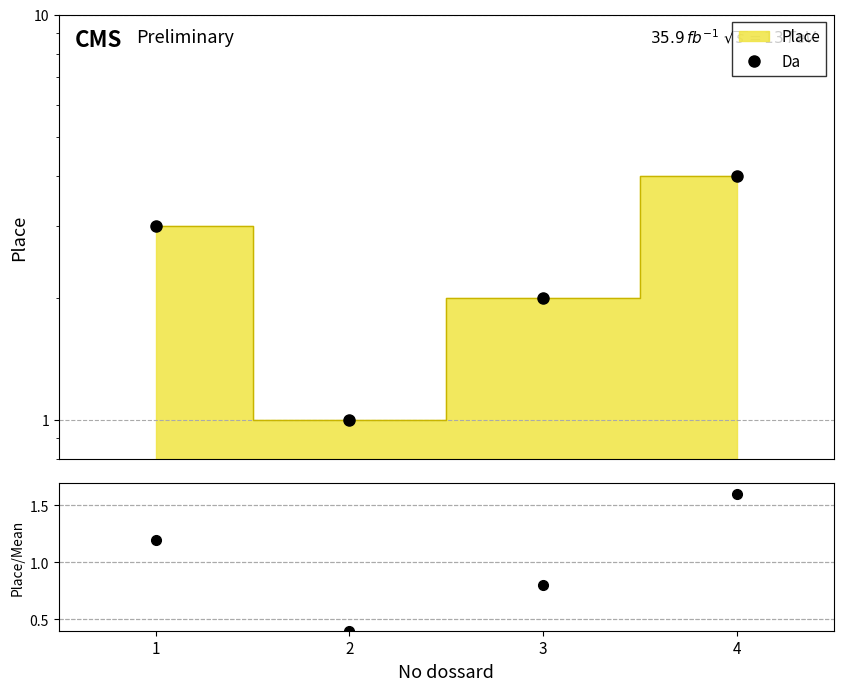

How many values are between 0 and 1?

2